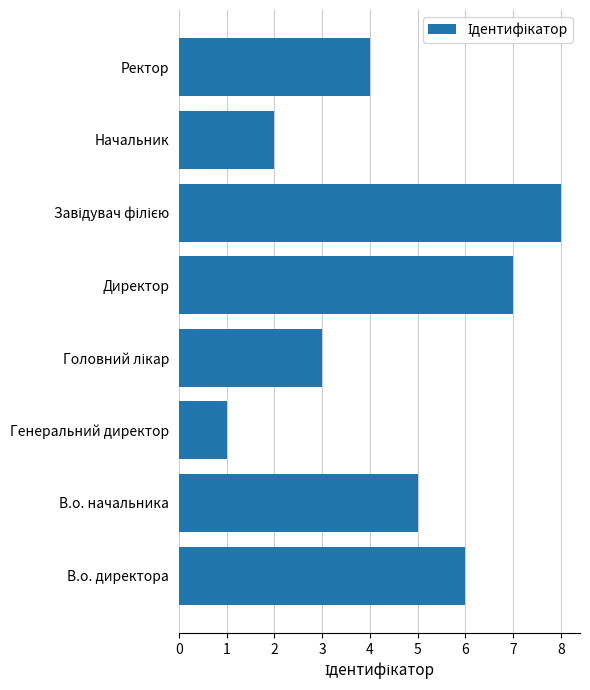

What is the greatest value displayed?

8